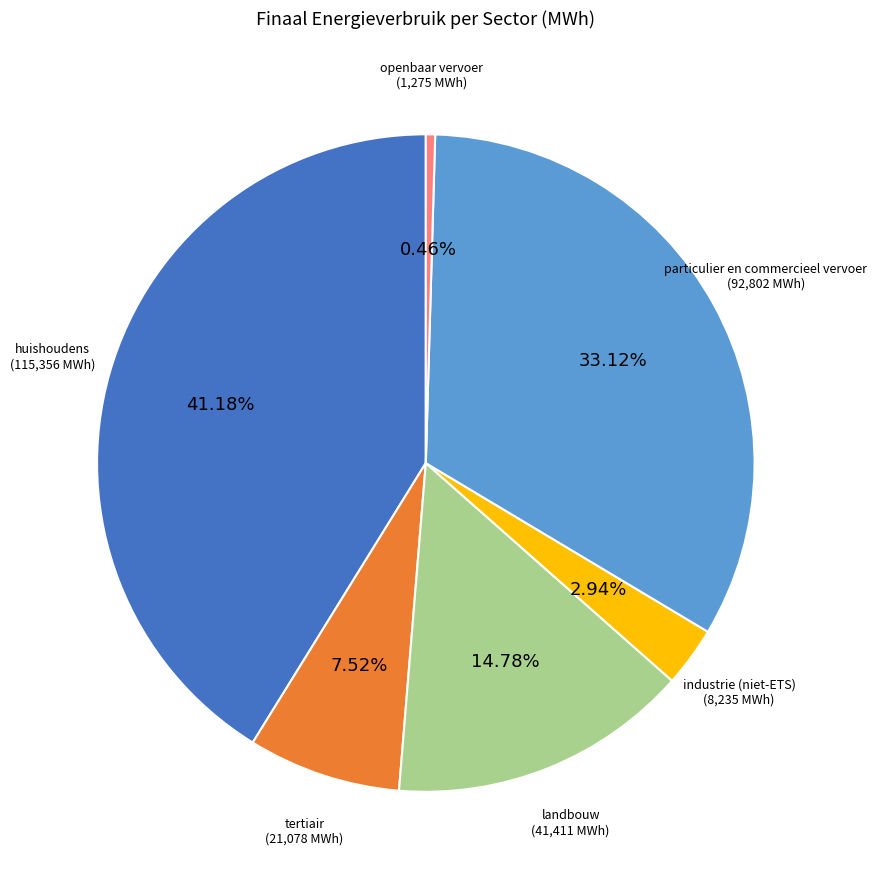

Is there any slice that represents more than half of the pie?

No